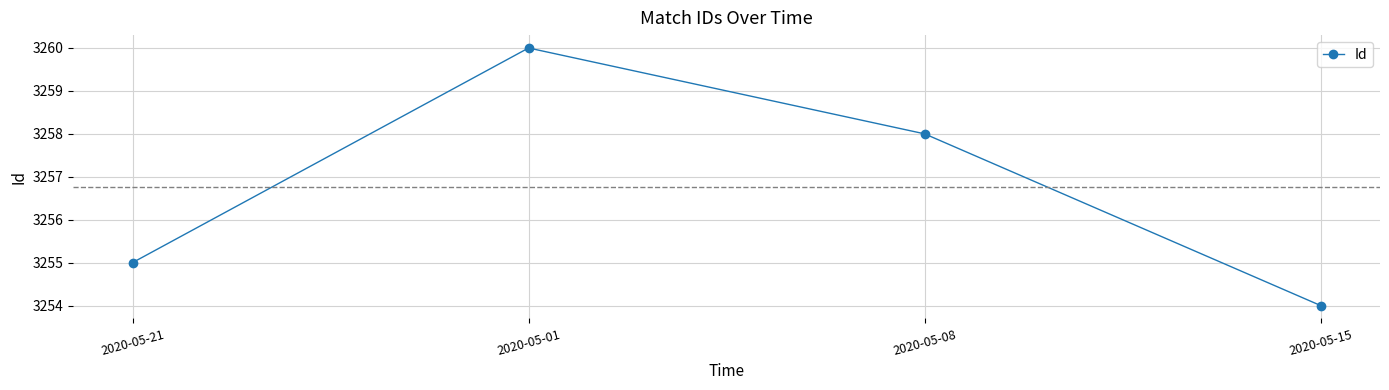

The value at 2020-05-08 is 1304. True or false?

False